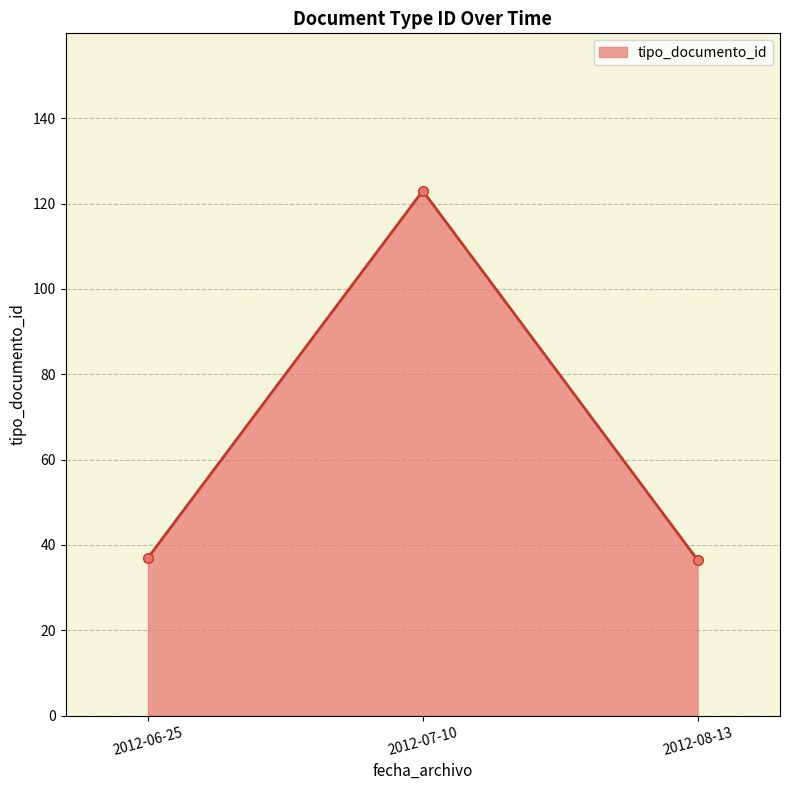

What is the label of the 3rd point from the right?

2012-06-25